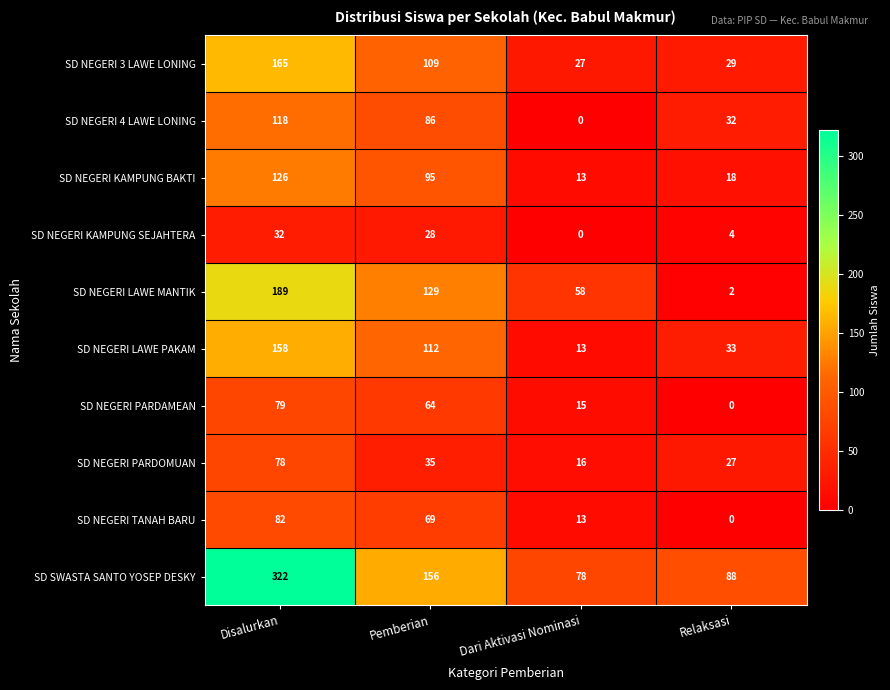

What is the maximum value shown in the chart?

322